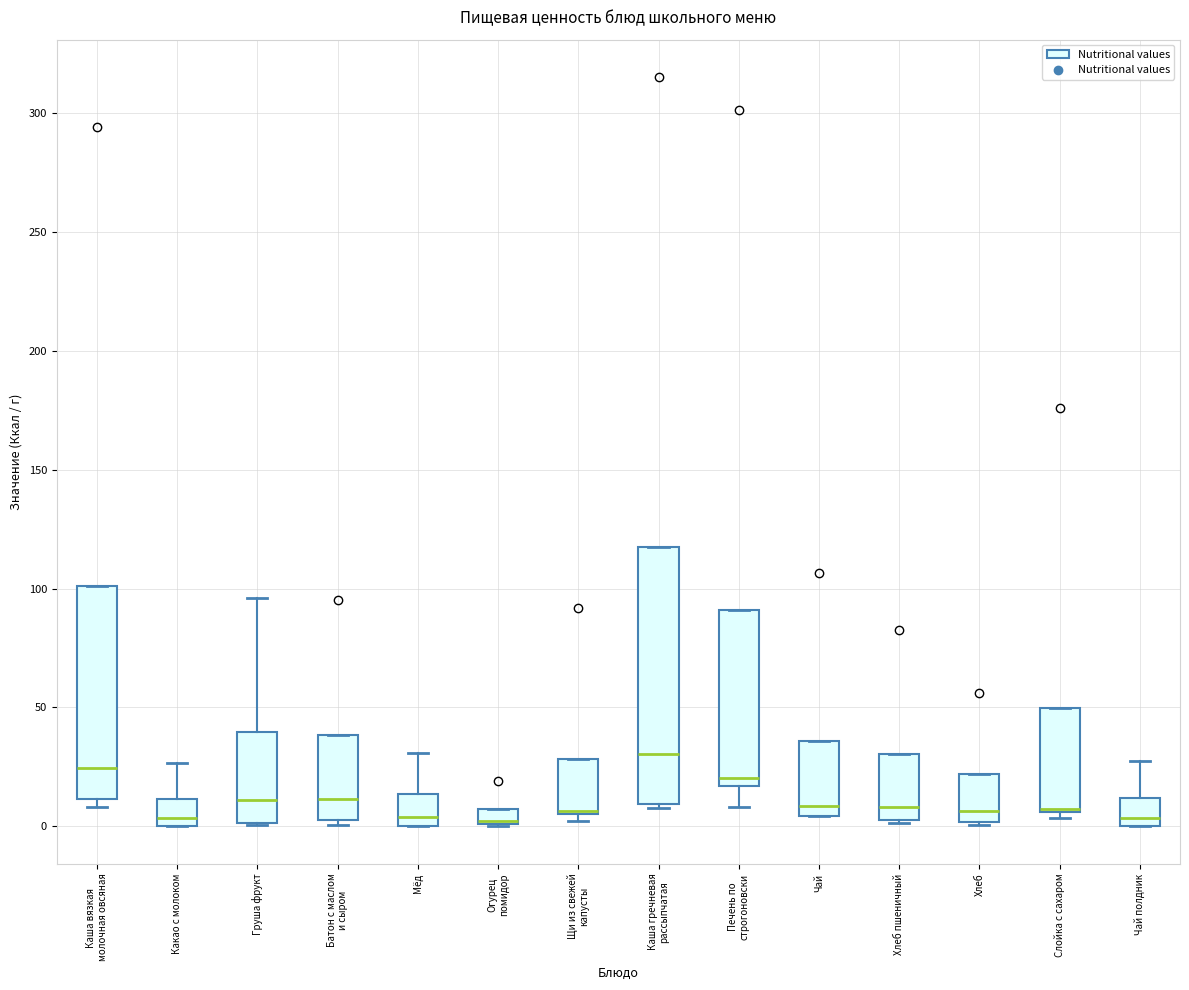

Which box is the tallest, from its lower edge to its upper edge?

Каша гречневая рассыпчатая